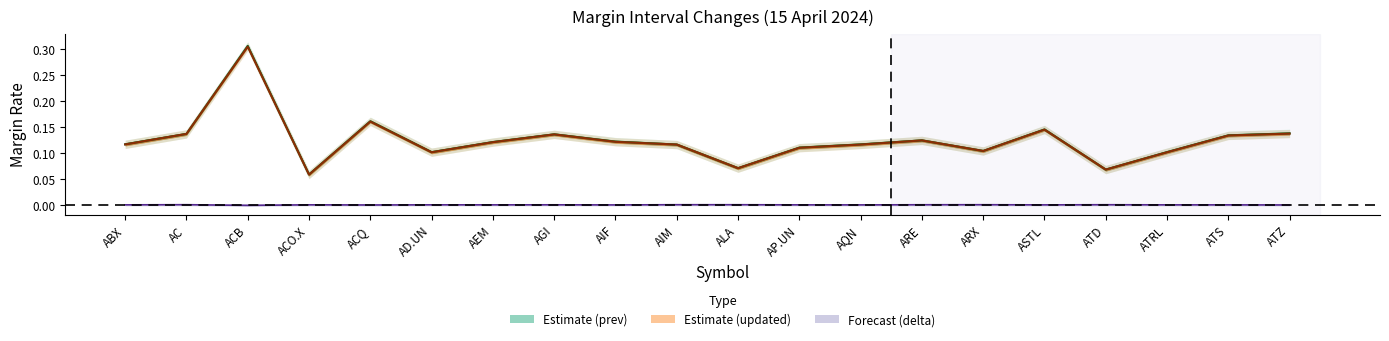

What is the approximate value of Estimate (updated) at ACO.X?

0.1